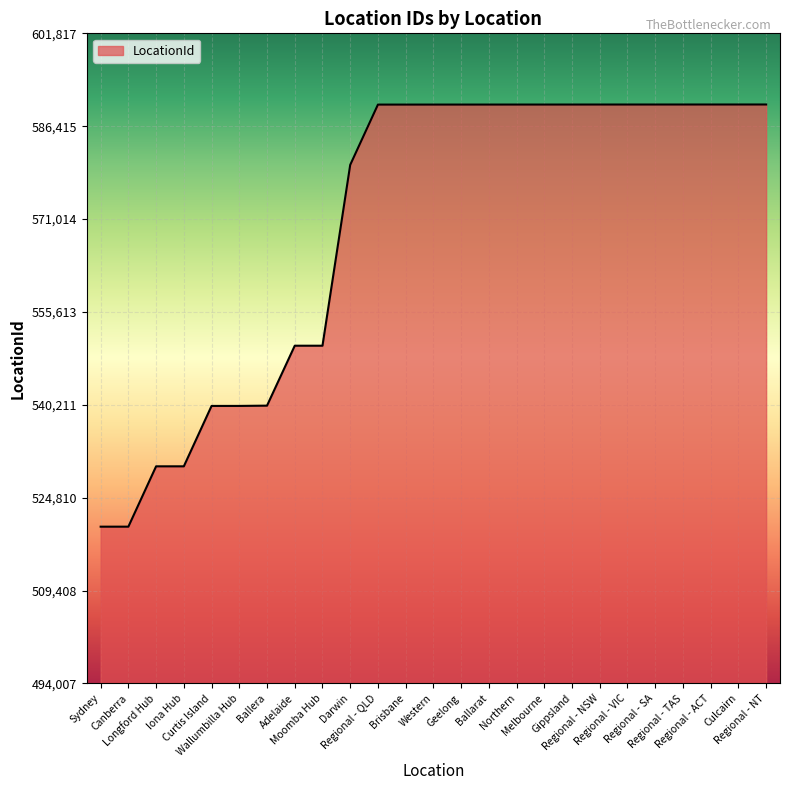

What is the minimum value shown in the chart?

520008